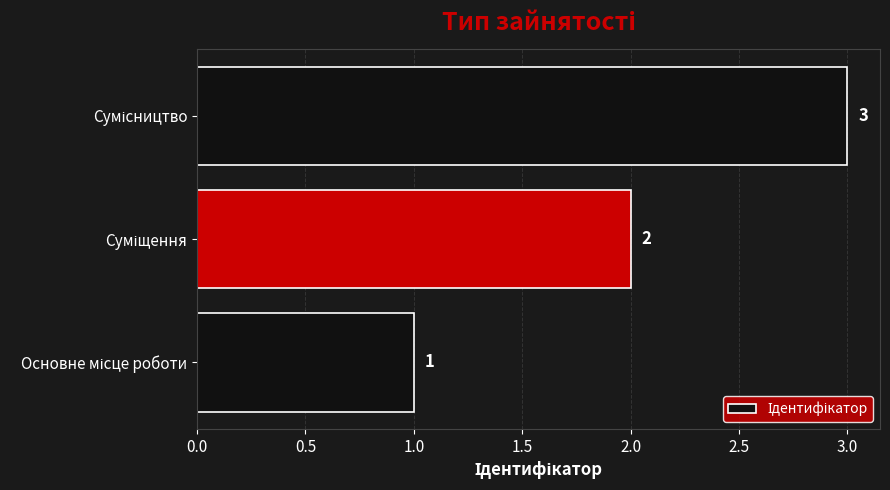

What is the maximum value shown in the chart?

3